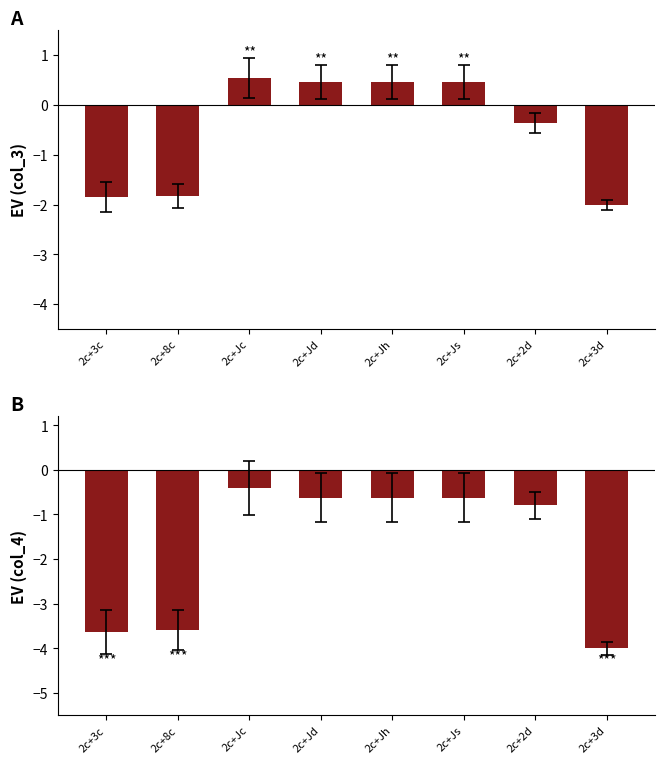

What is the difference between the second highest and minimum values in the col_4 series?

3.4